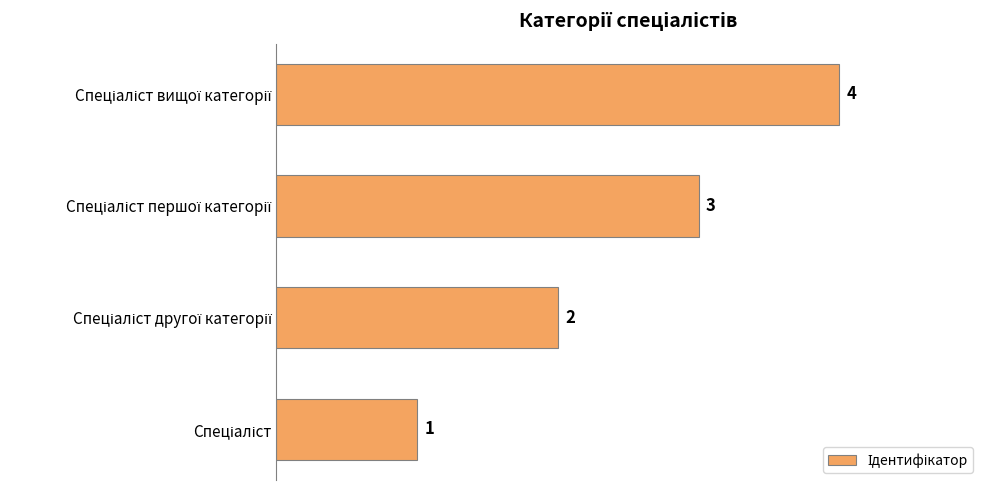

What is the maximum value shown in the chart?

4